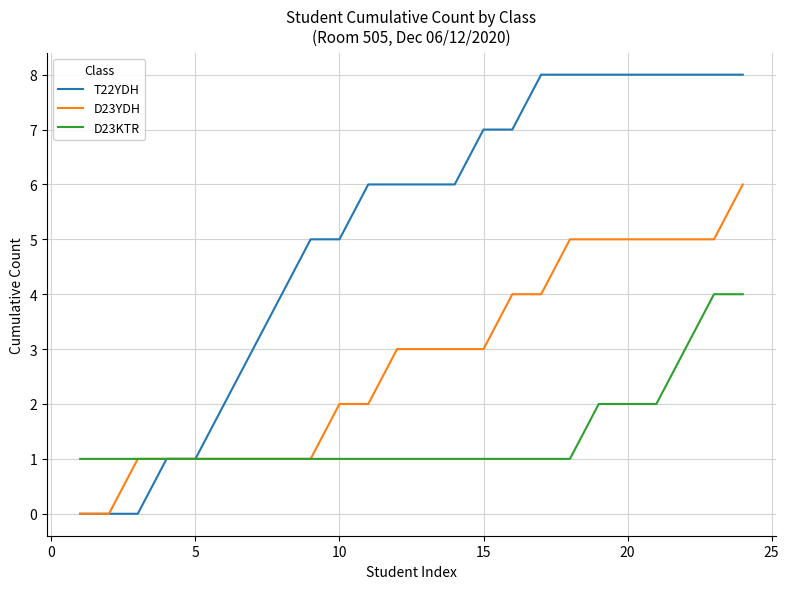

Which series has the largest total across all categories?

T22YDH